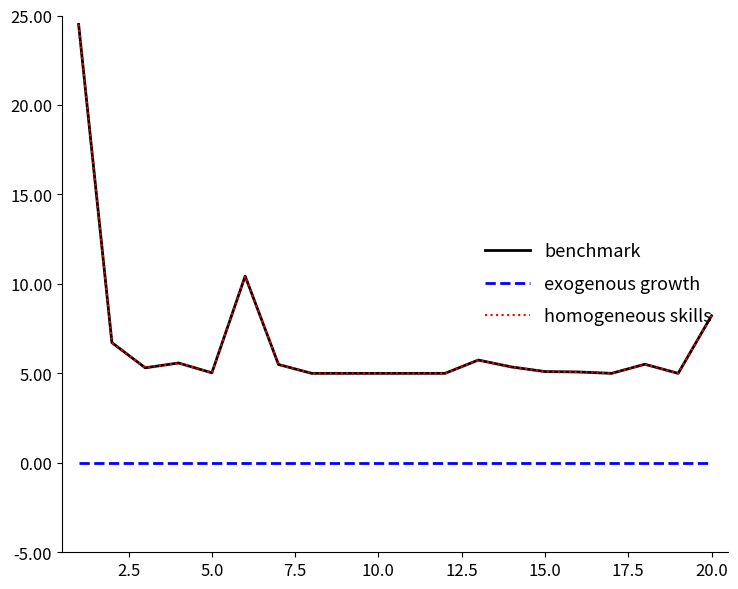

Is this an area chart (filled region under the line)?

No